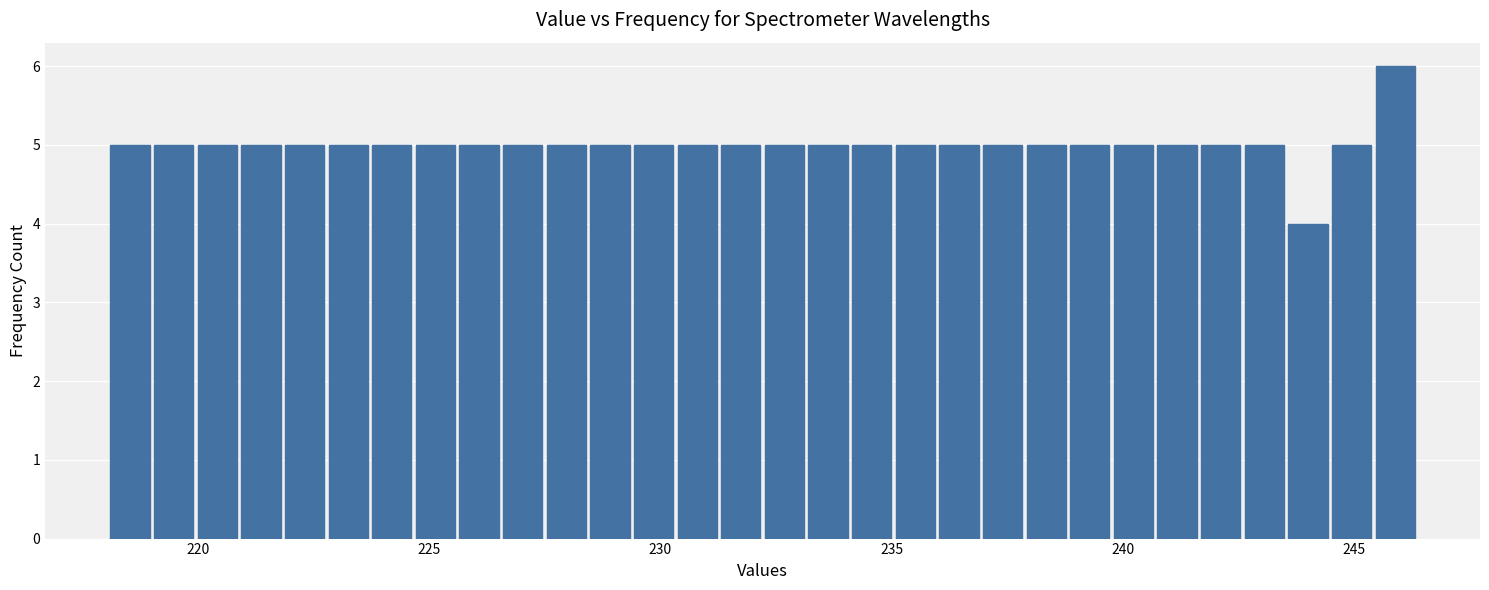

Around what value on the x-axis is the tallest bar? Give the approximate position of its centre, as read against the axis.

246.0